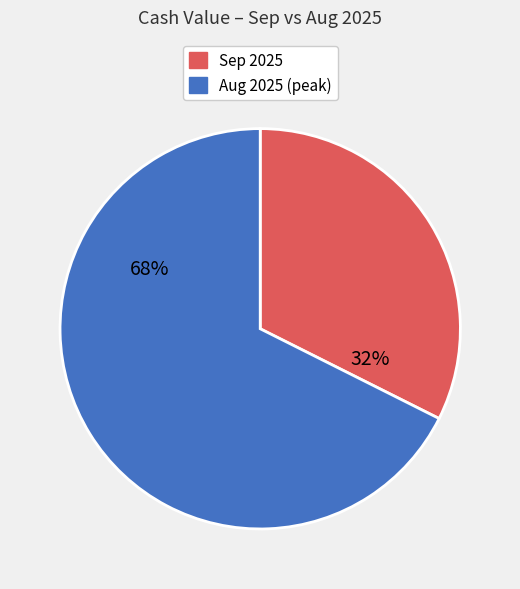

Is there any slice that represents more than half of the pie?

Yes